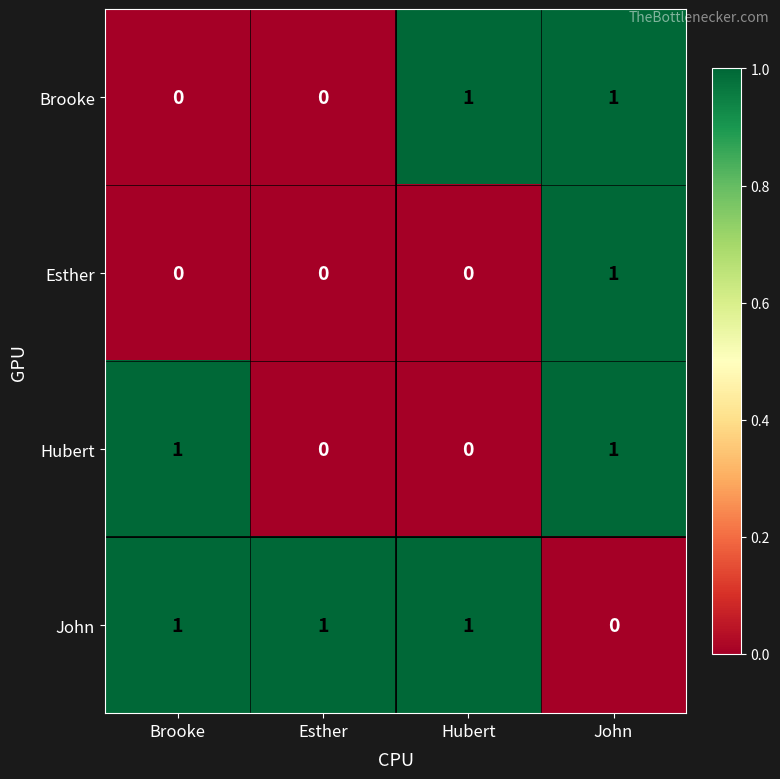

How many data points in John are less than 1?

1